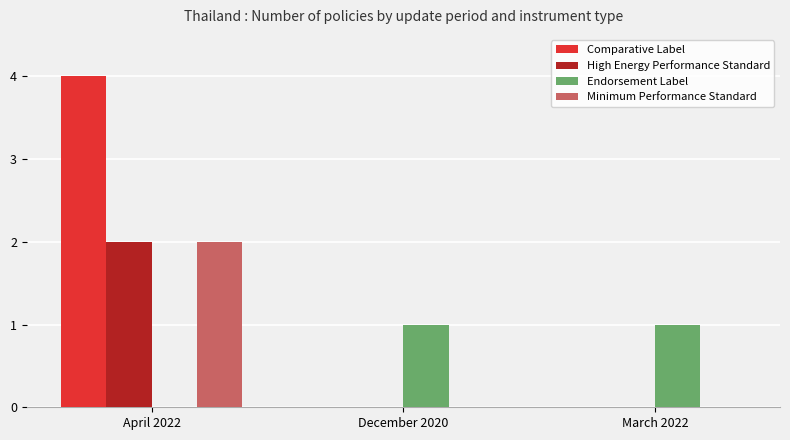

How many groups of bars are there?

3